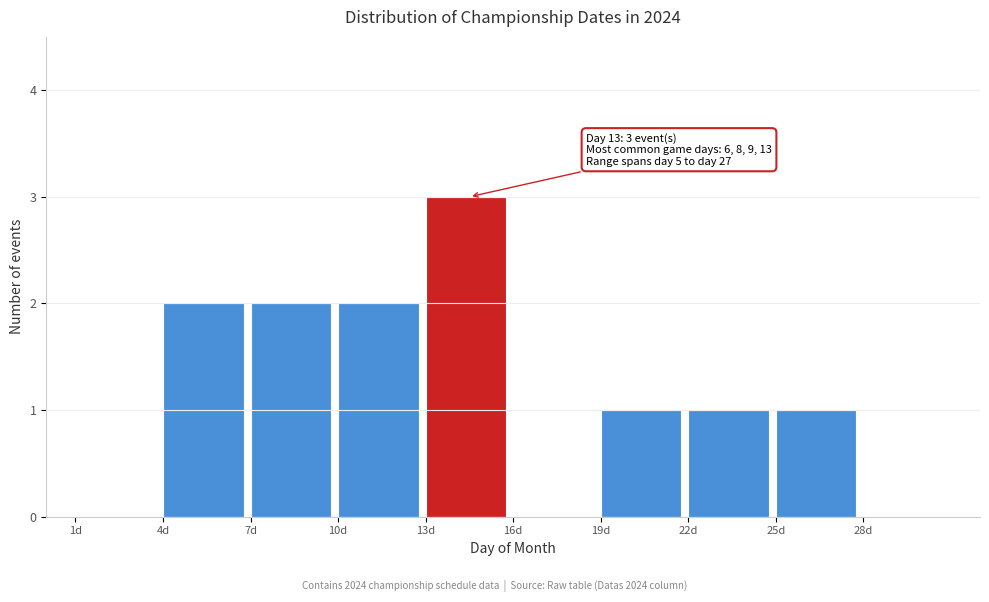

Which range on the x-axis has the tallest bar?

13 to 16